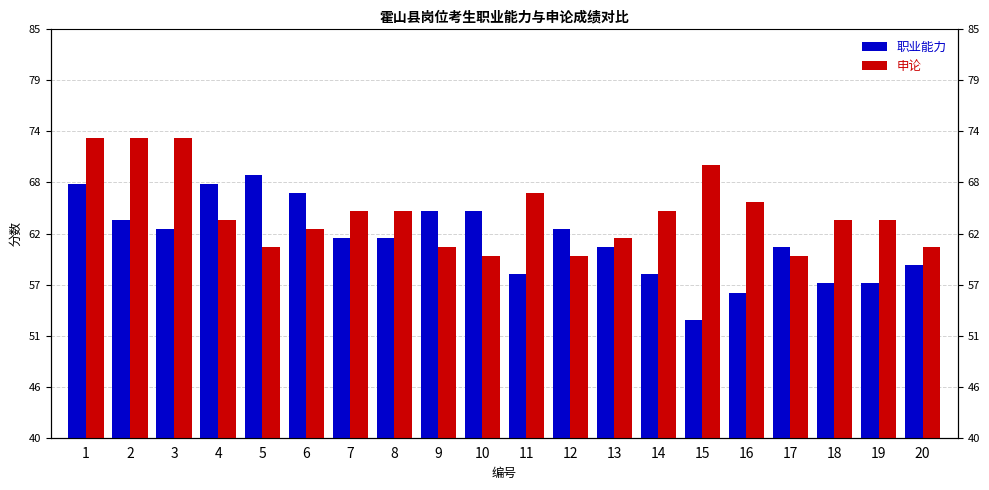

Between 3 and 20, which is larger?

3